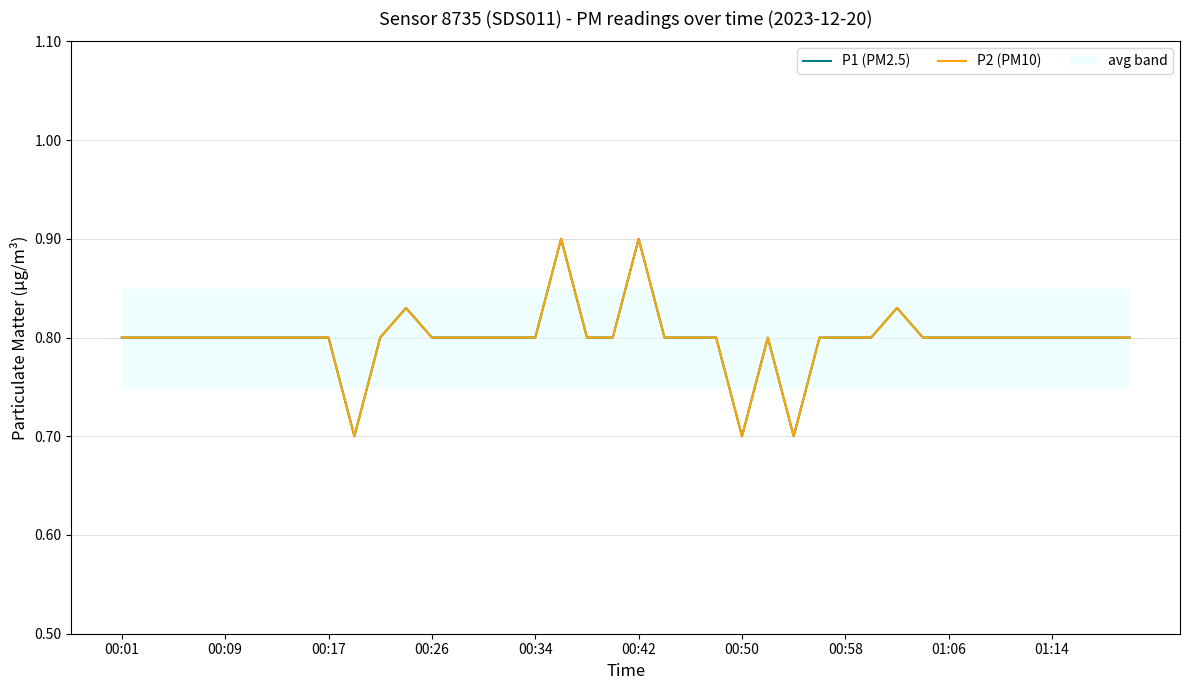

Which series has the largest range (max minus min)?

P1 (PM2.5)